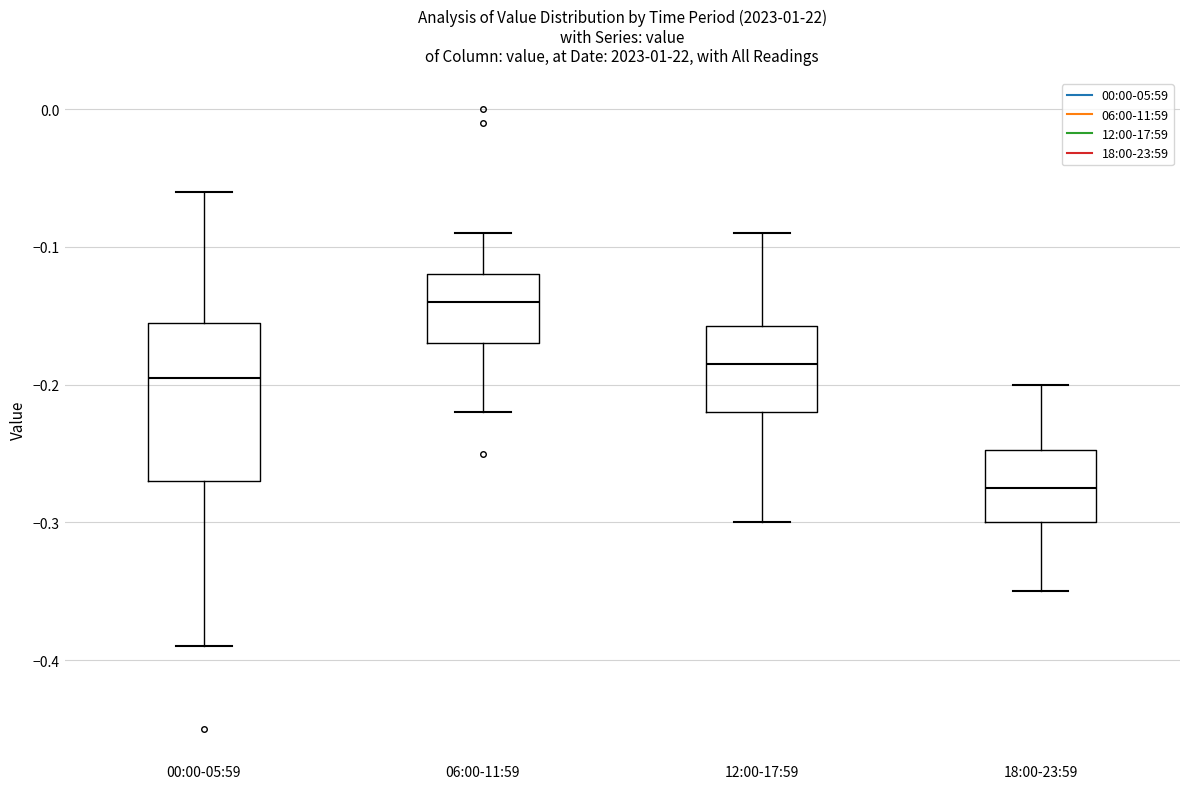

Where does the median line of the box for 12:00-17:59 sit on the y-axis? The values are not printed on the chart, so give them approximately, as read against the axis.

-0.18